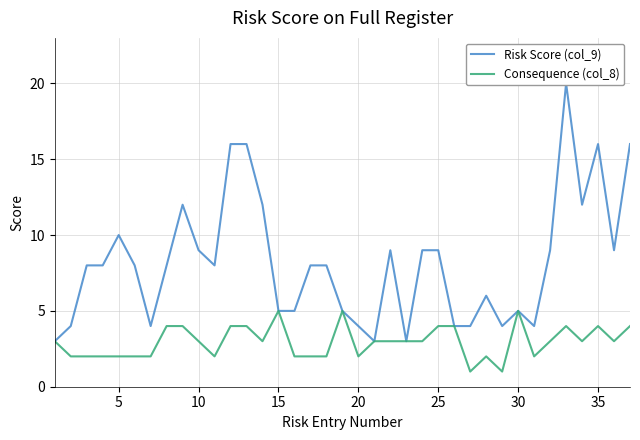

Which series has the largest total across all categories?

Risk Score (col_9)